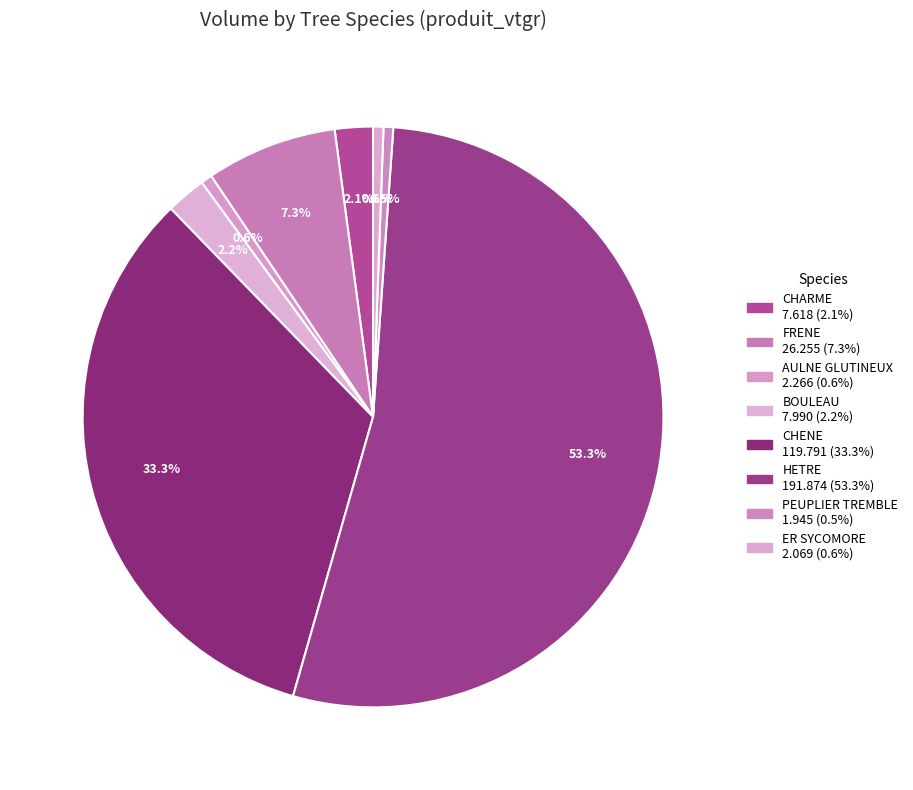

Is it true that BOULEAU is 2% of the pie?

True